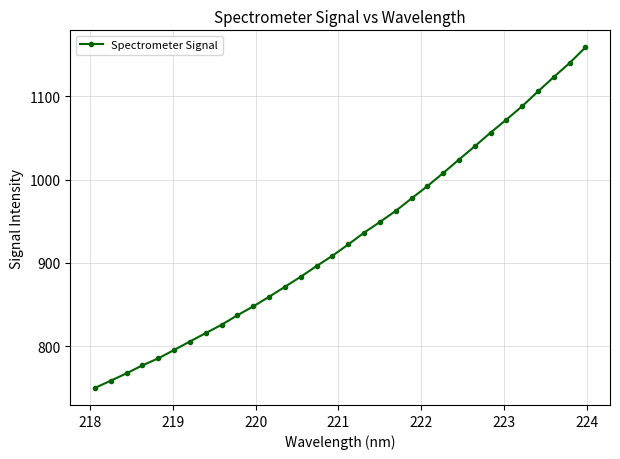

What is the minimum value shown in the chart?

749.8